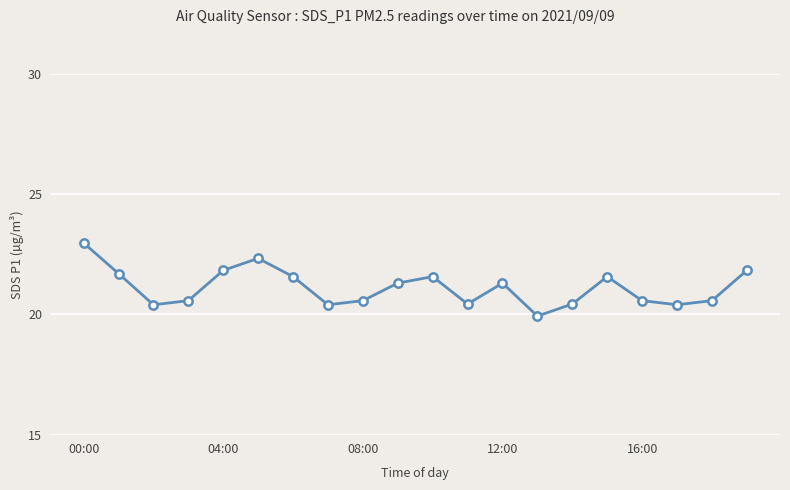

Reading right to left, what are all the values shown in this chart?

21.8	20.6	20.4	20.6	21.6	20.4	19.9	21.3	20.4	21.6	21.3	20.6	20.4	21.6	22.3	21.8	20.6	20.4	21.7	23.0